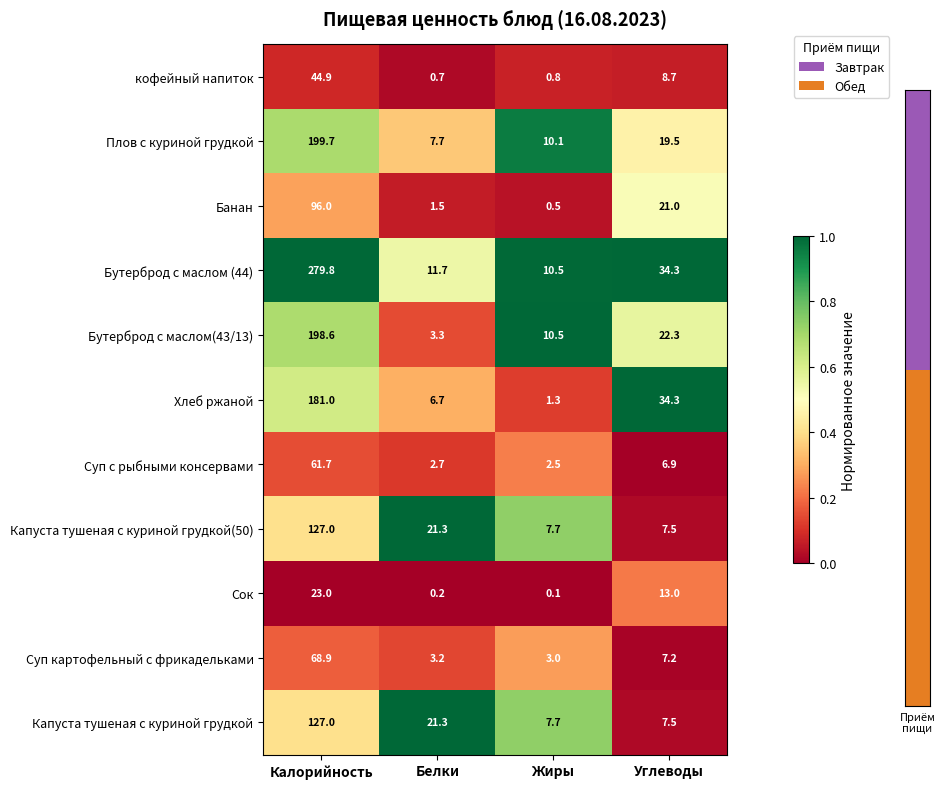

Is it true that Сок equals 23.0 at Калорийность?

True